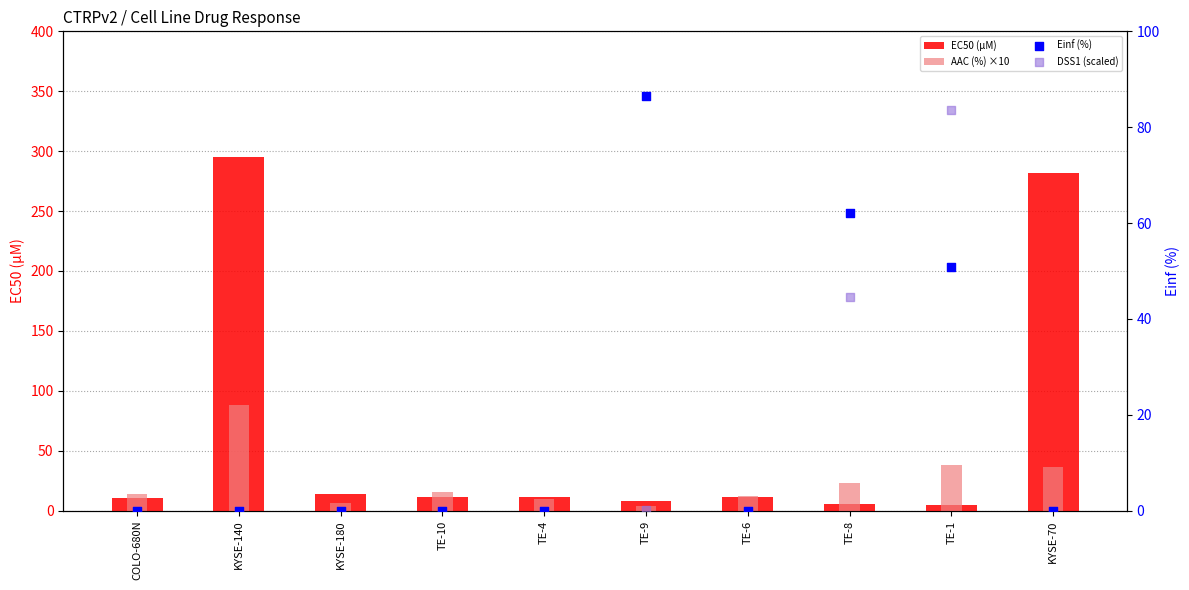

Which series reaches the maximum Y coordinate?

EC50 (µM)